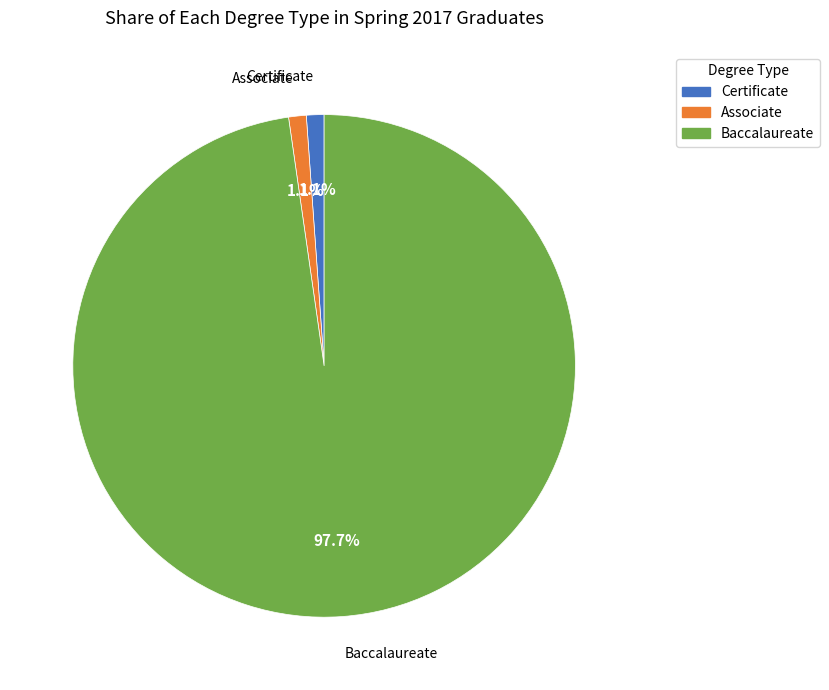

To the nearest percent, what portion does Baccalaureate represent?

98%